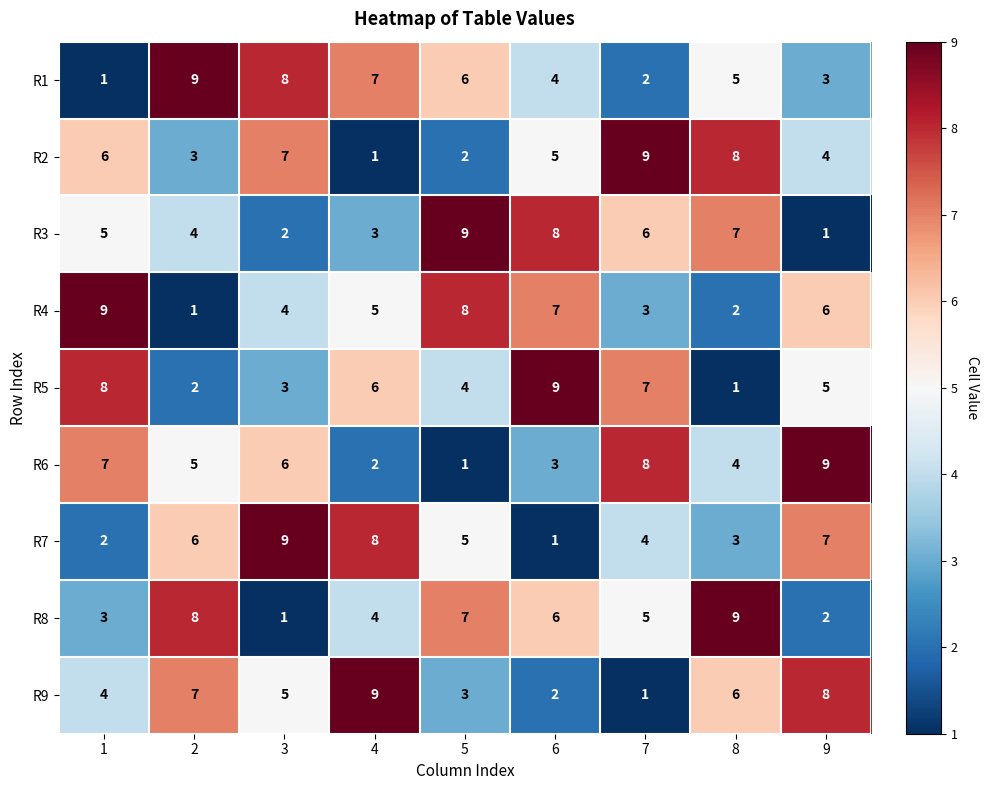

What is the maximum value shown in the chart?

9